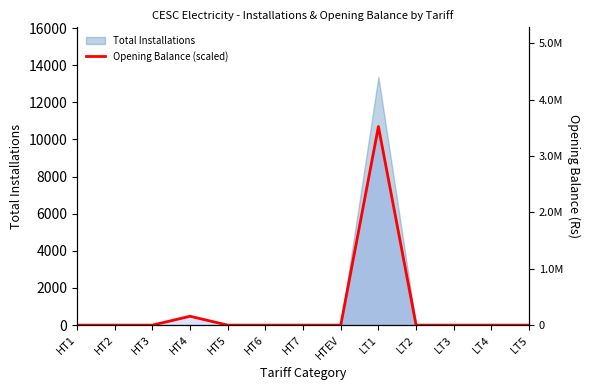

How many data points are above 0?

2